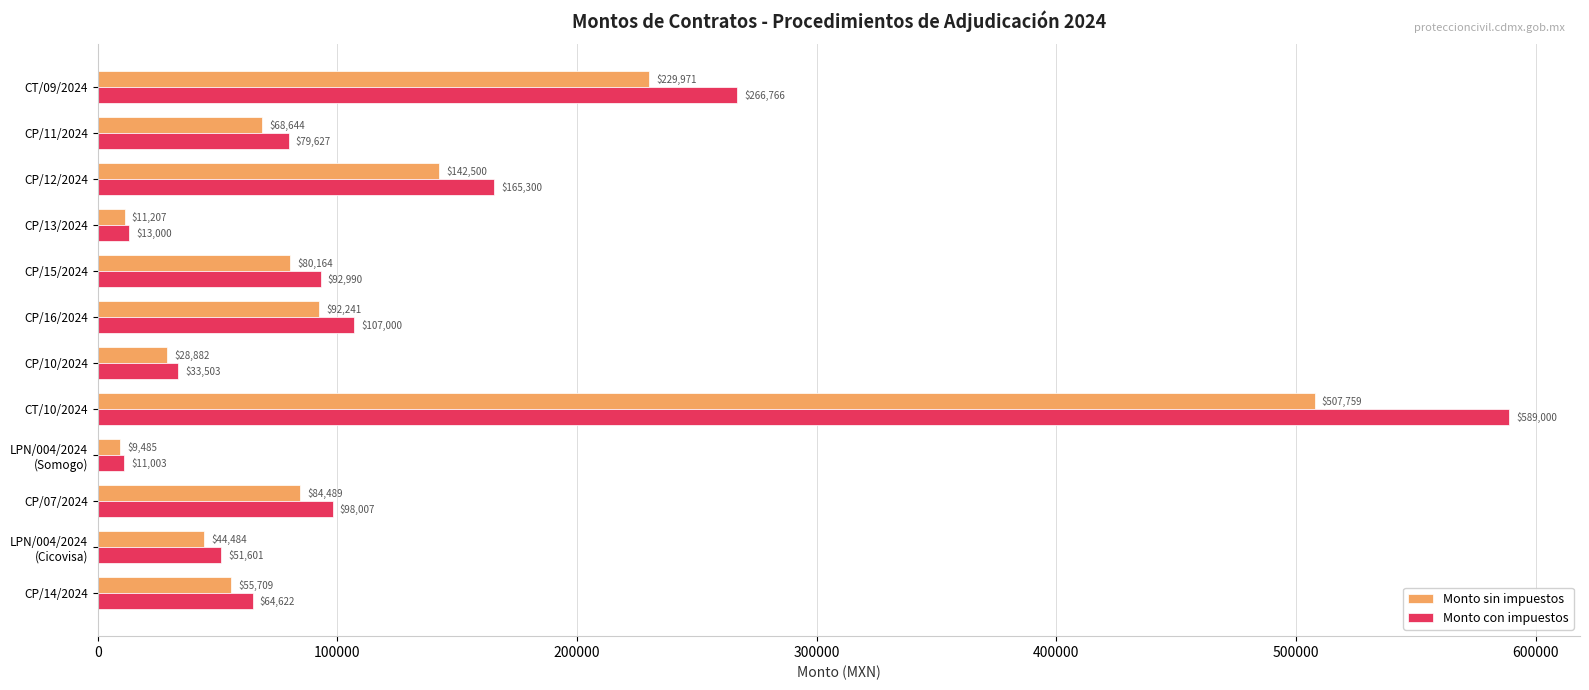

At CP/13/2024, list the series in order from largest to smallest.

Monto con impuestos, Monto sin impuestos